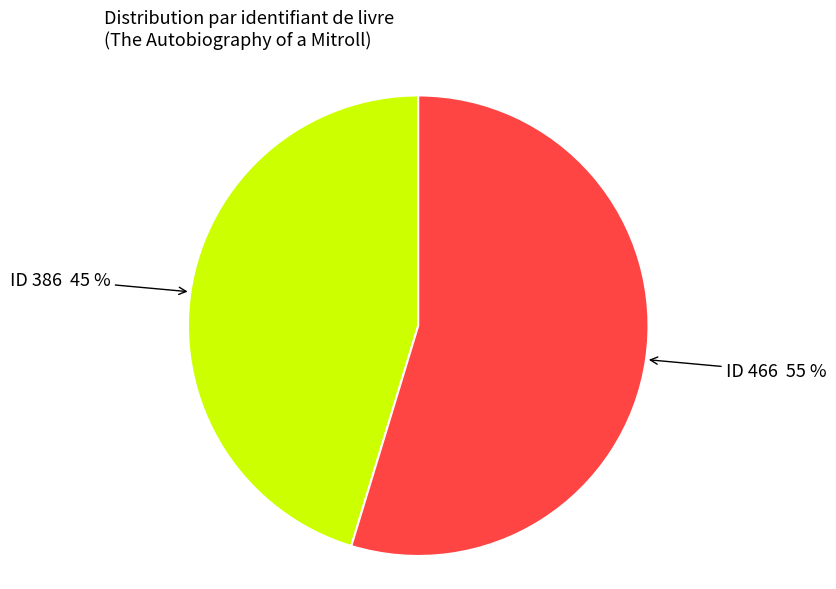

Does any single category account for the majority?

Yes